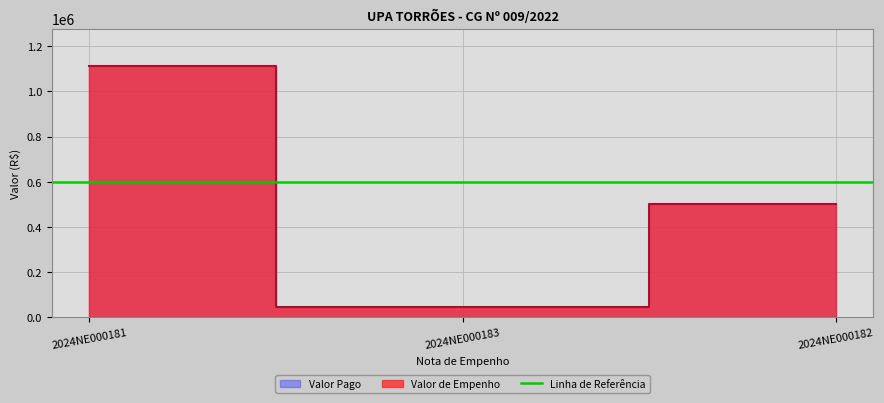

How many lines are shown in the chart?

2